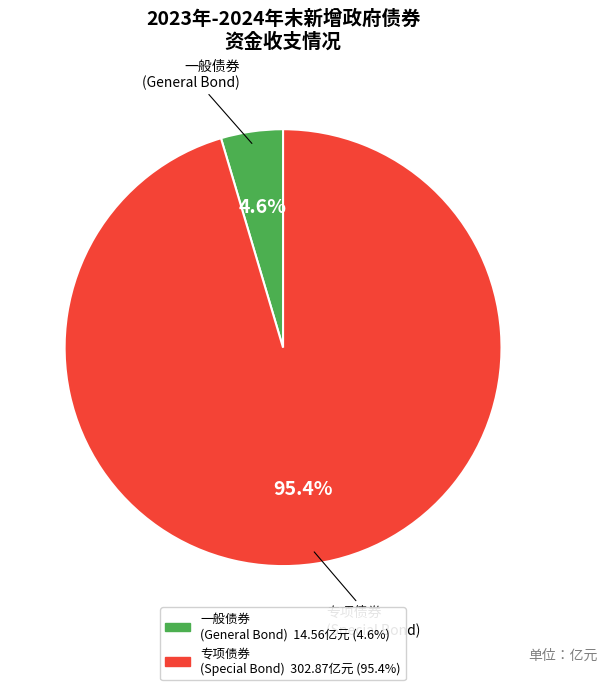

Between 专项债券 (Special Bond) and 一般债券 (General Bond), which is larger?

专项债券 (Special Bond)